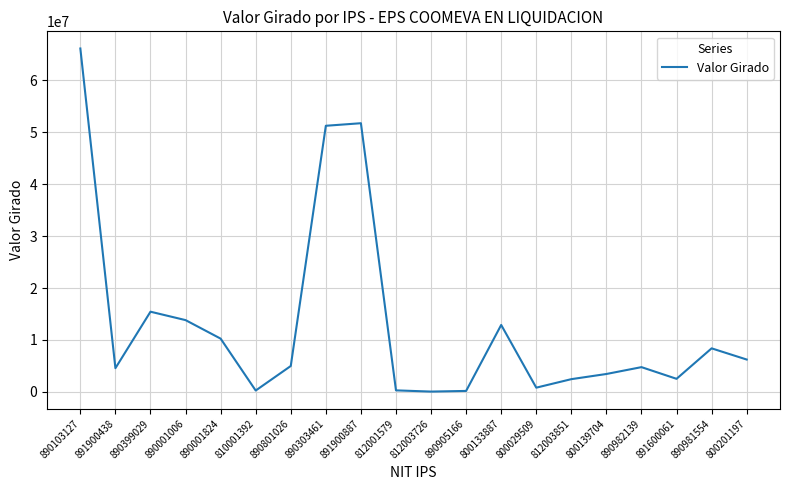

Does the chart display data point markers on the line(s)?

No